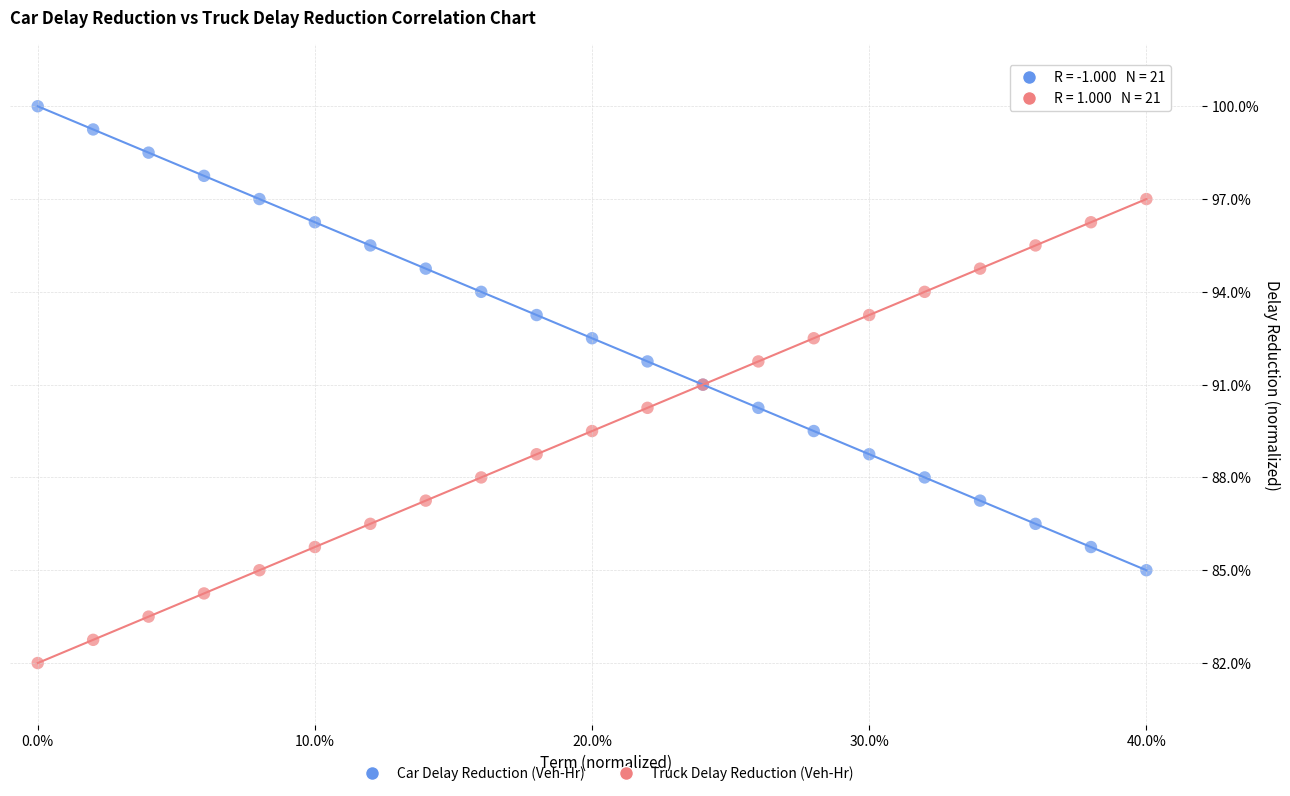

Which series contains the highest Y value?

Car Delay Reduction (Veh-Hr)